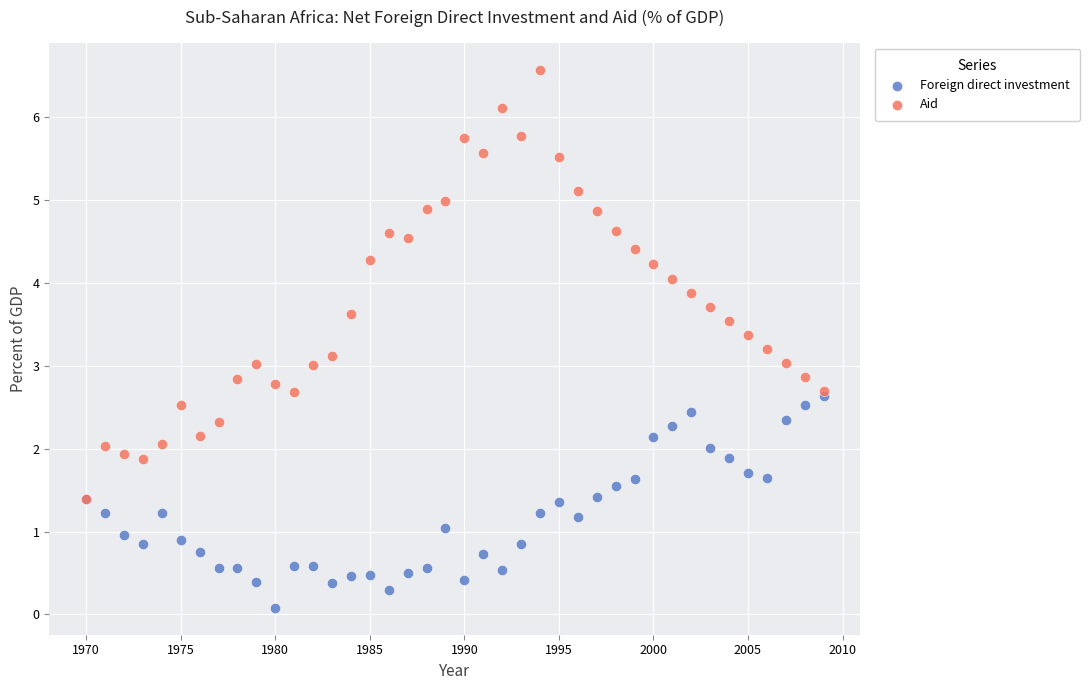

Which series contains the highest Y value?

Aid